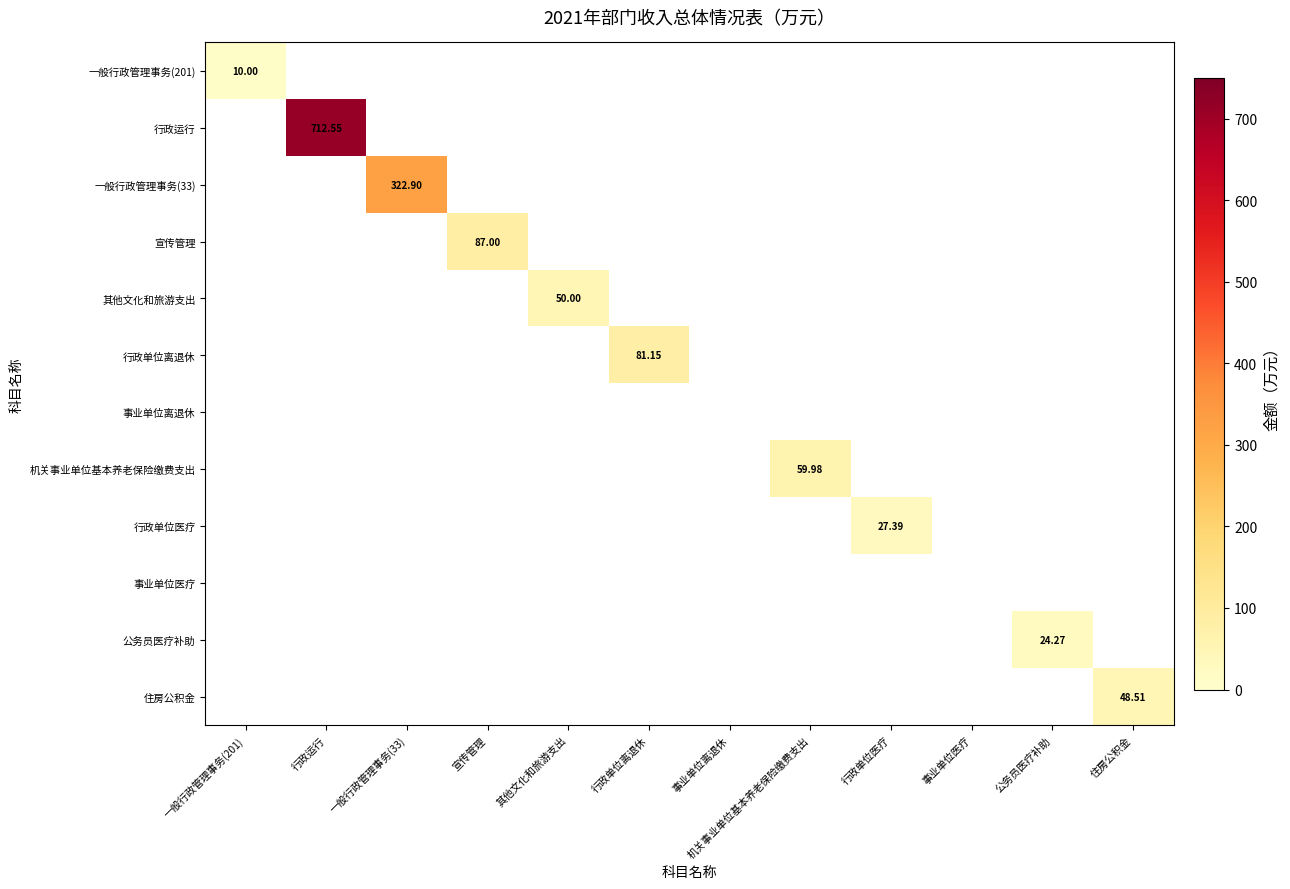

At which category does the chart reach its peak across all series?

行政运行